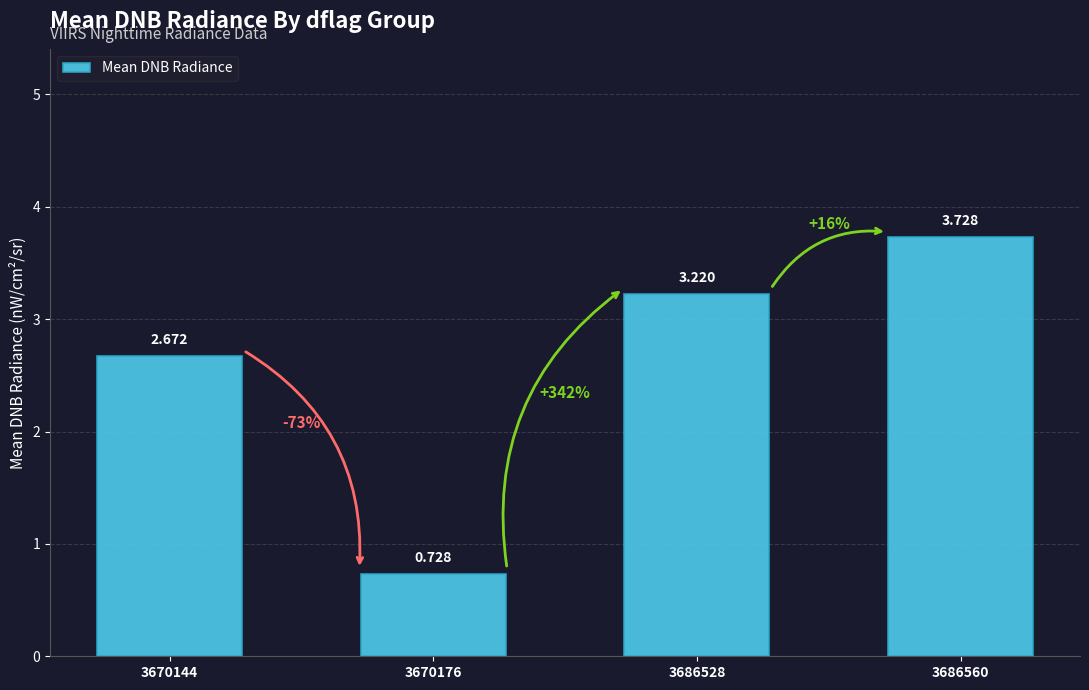

How many data points does each series have?

4